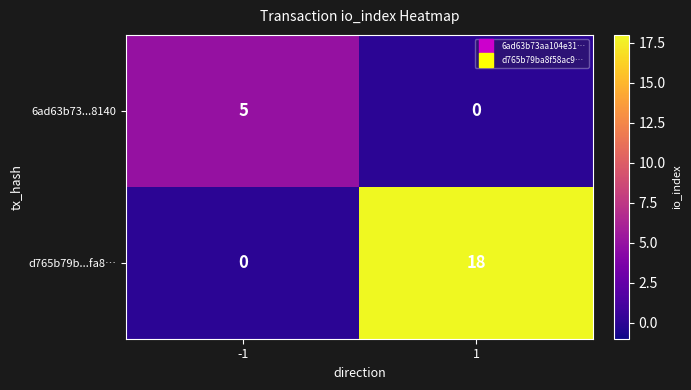

Is it true that 6ad63b73...8140 equals 0 at 1?

True